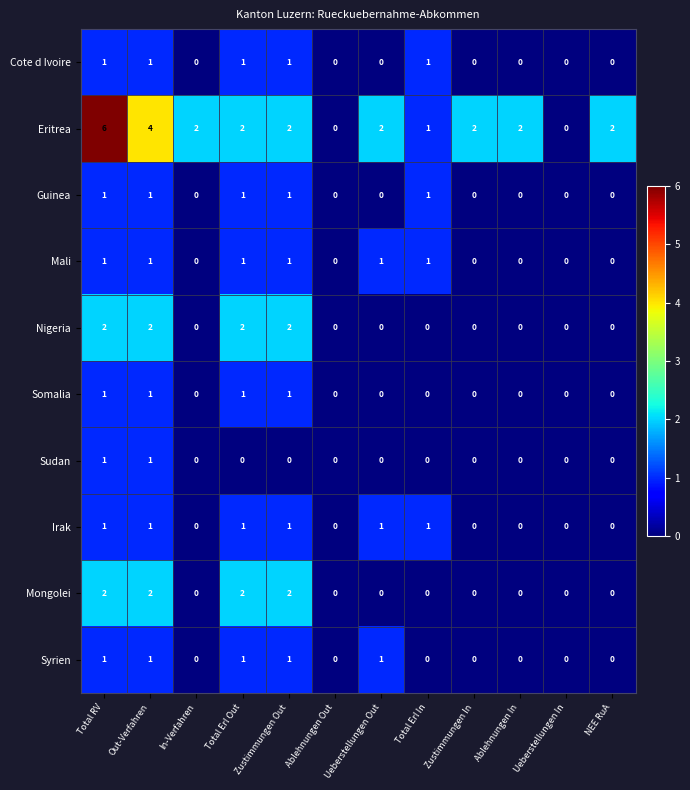

True or false: Mongolei has a value of 0 at Zustimmungen In.

True